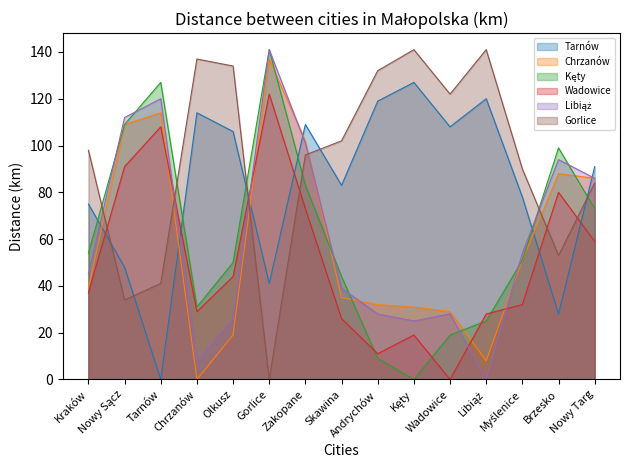

At which label does Tarnów first exceed 91?

Chrzanów